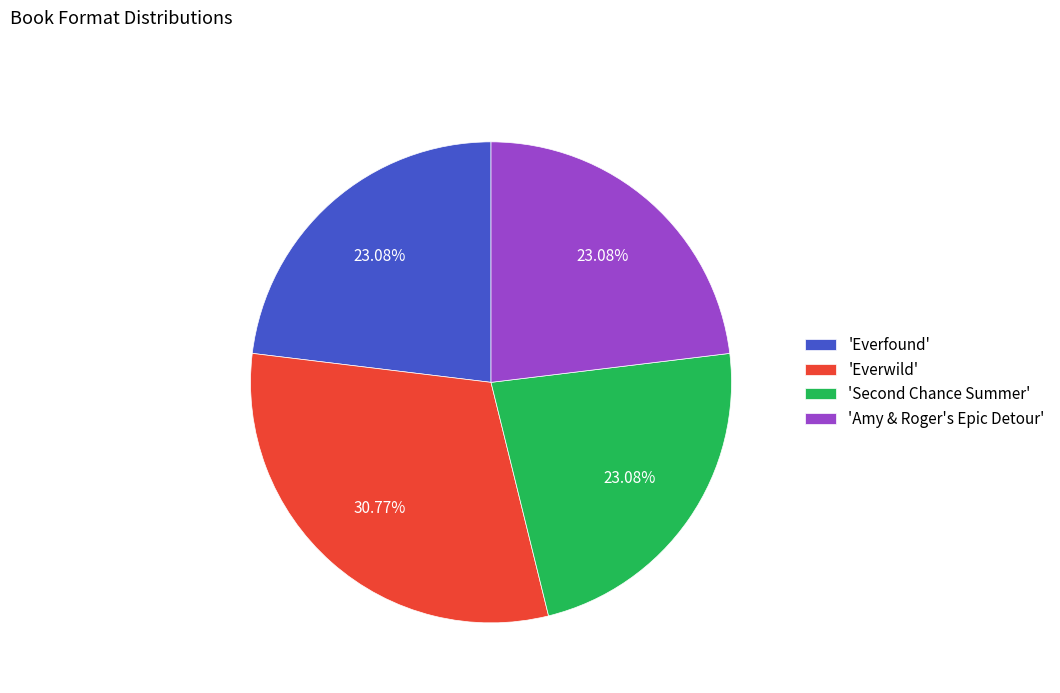

How many segments does this pie chart have?

4